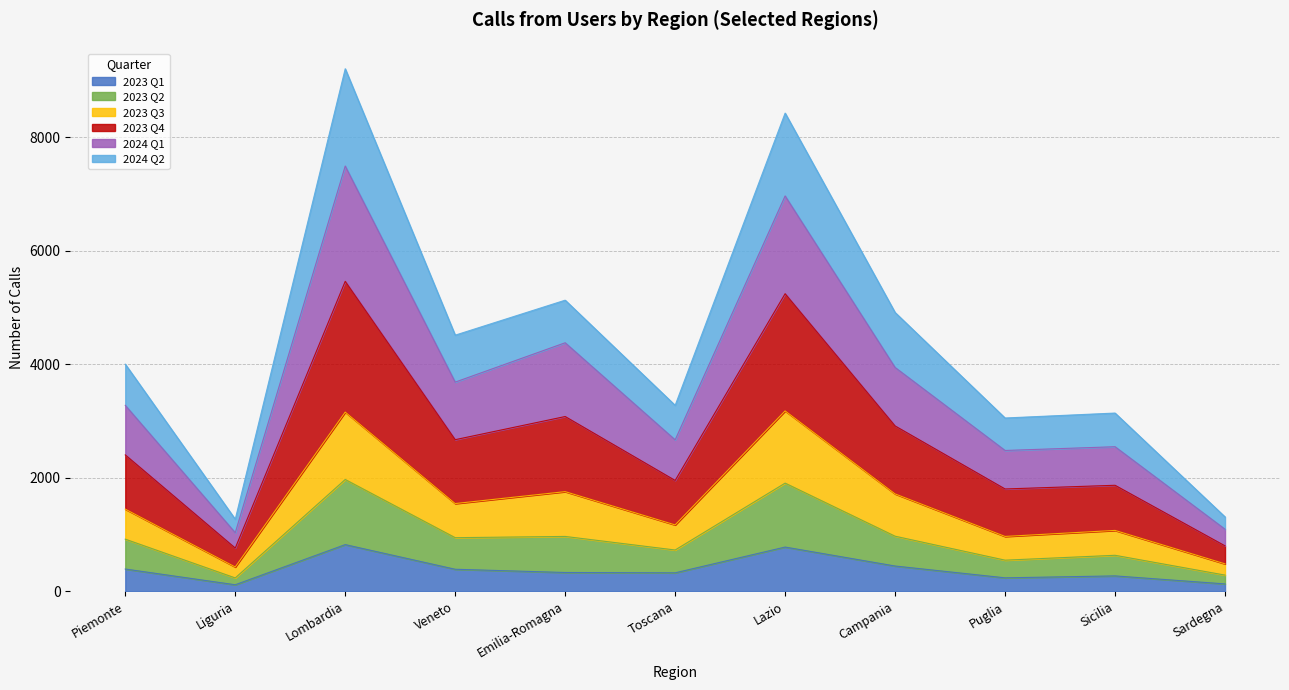

Does the chart display data point markers on the line(s)?

No